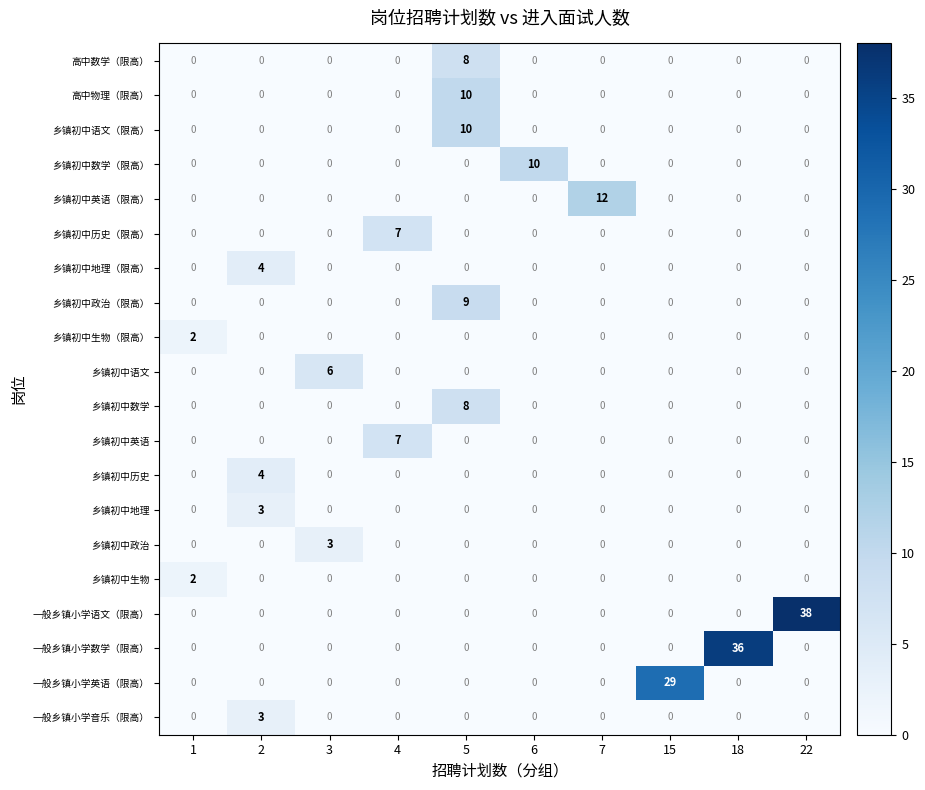

Is it true that 乡镇初中数学 equals 0 at 7?

True